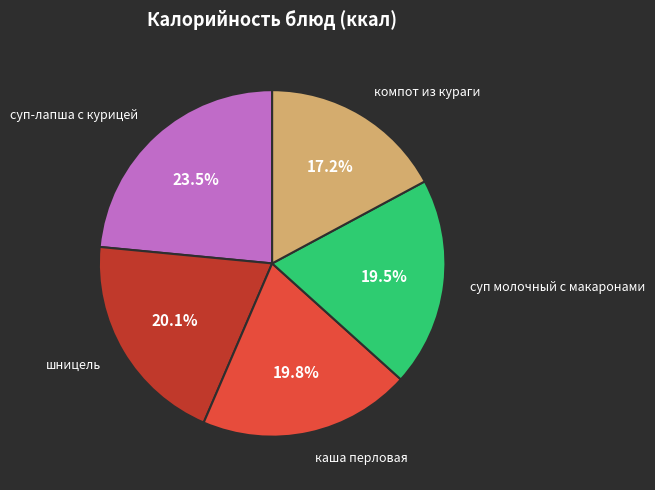

Is there any slice that represents more than half of the pie?

No